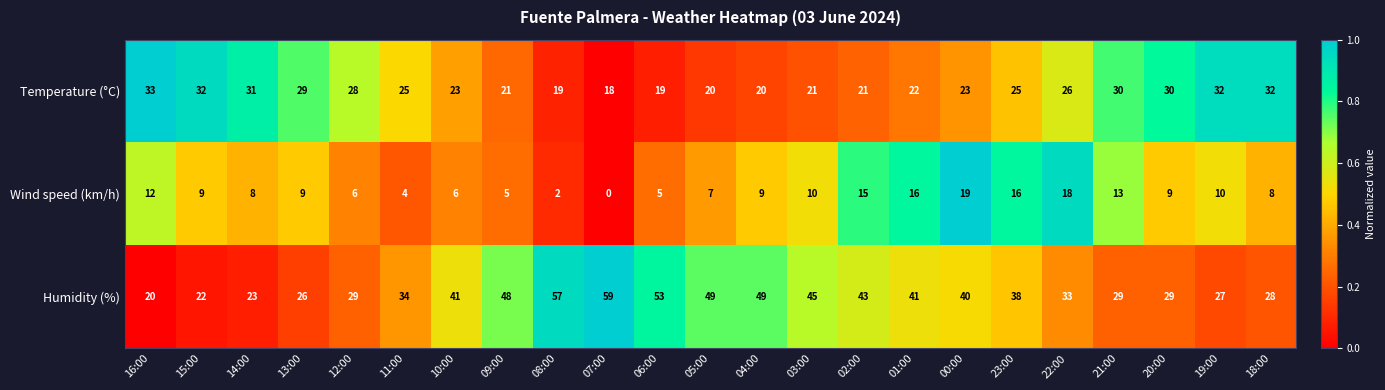

What is the approximate value of Temperature (°C) at 23:00?

25